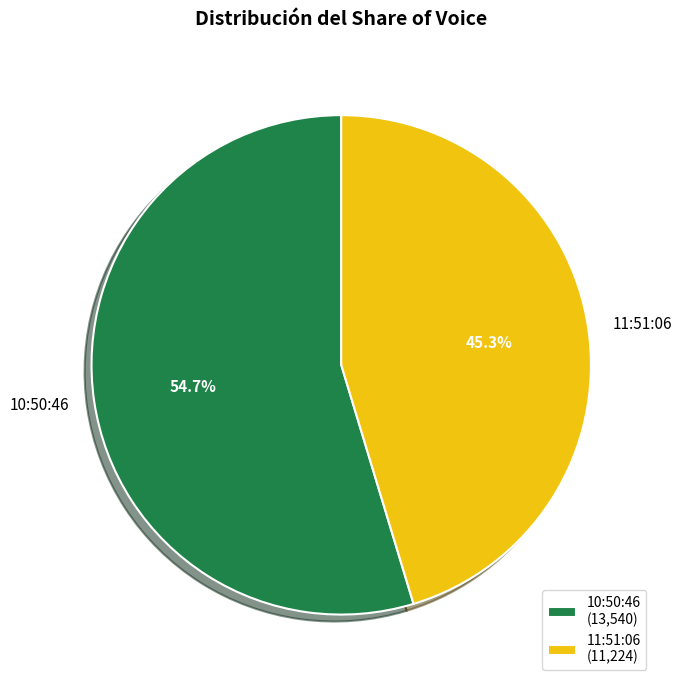

Combined, do 10:50:46 and 11:51:06 account for over 50%?

Yes